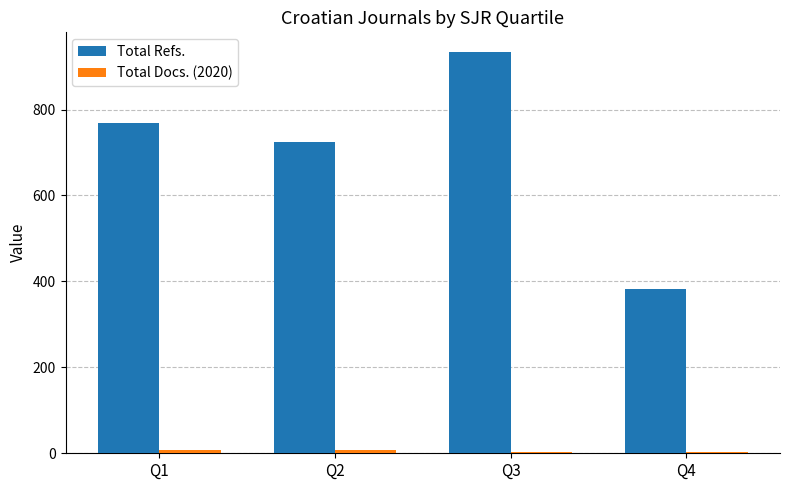

Which label corresponds to the largest value in the chart?

Q3